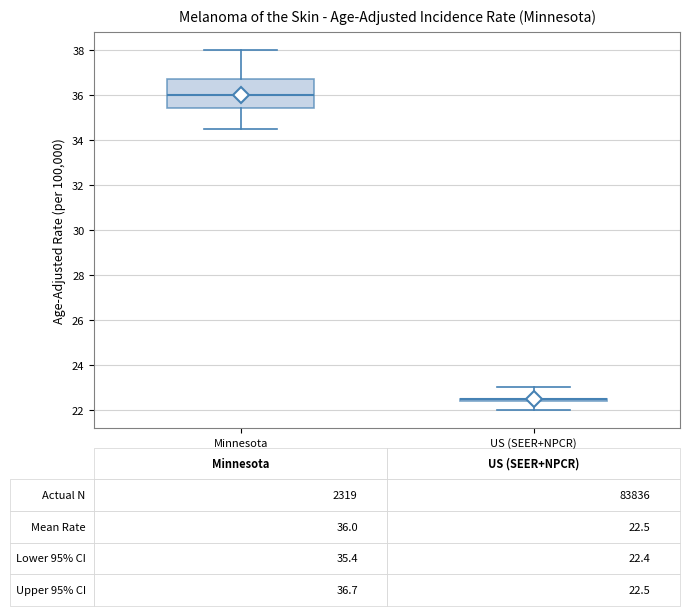

Comparing the boxes themselves (not the whiskers), which one is the tallest?

Minnesota